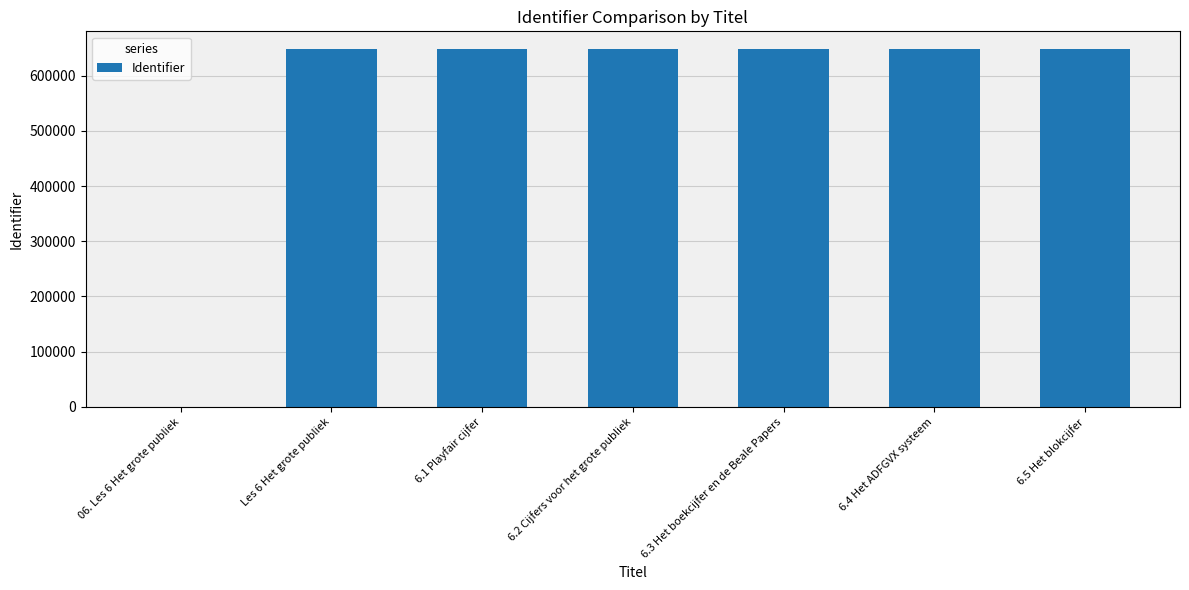

What is the maximum value shown in the chart?

647922